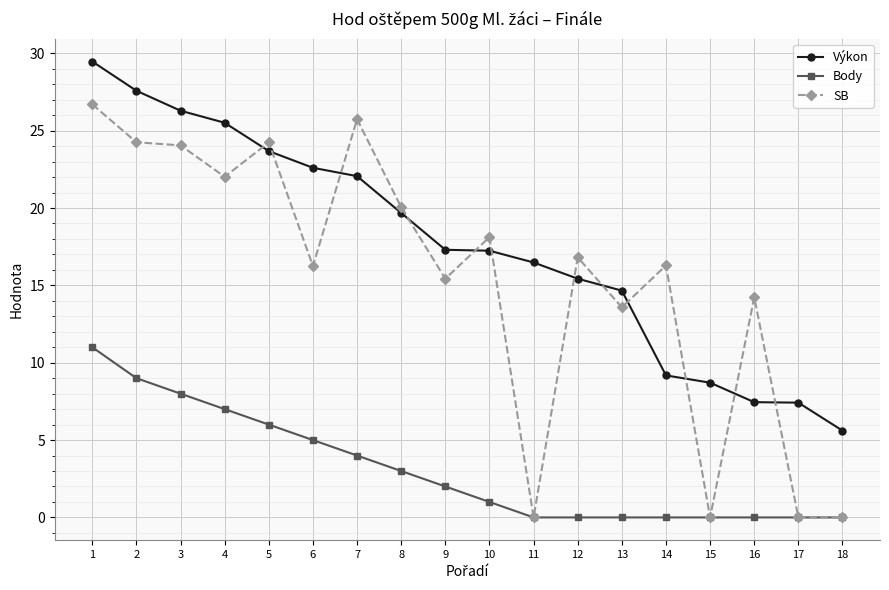

What are all the series names shown in the legend?

Výkon, Body, SB